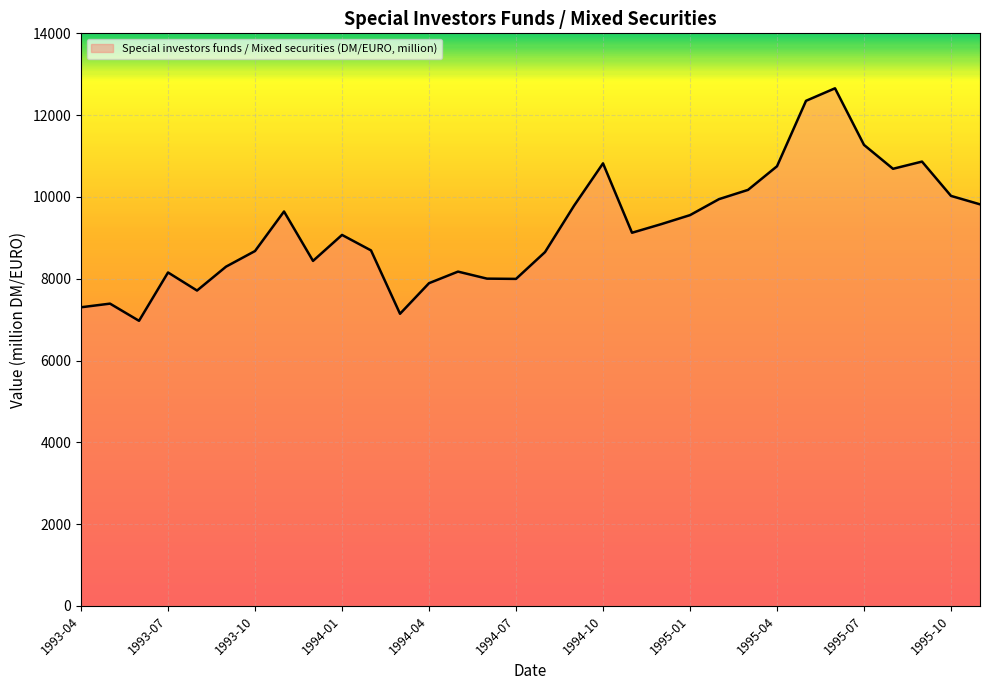

What is the difference between the maximum and minimum values?

5685